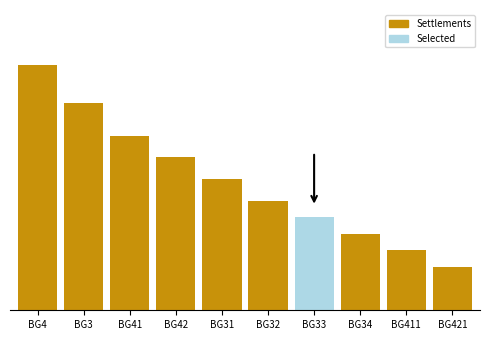

The value at BG3 is 25. True or false?

False